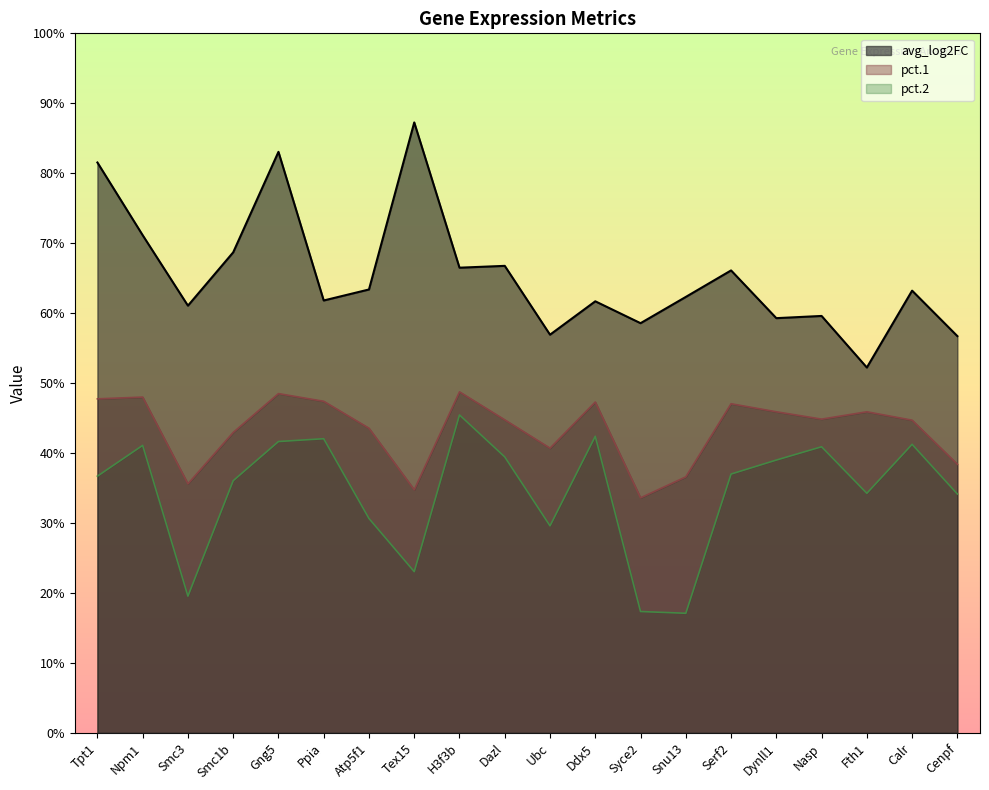

At which label is pct.1 closest to 0?

Syce2